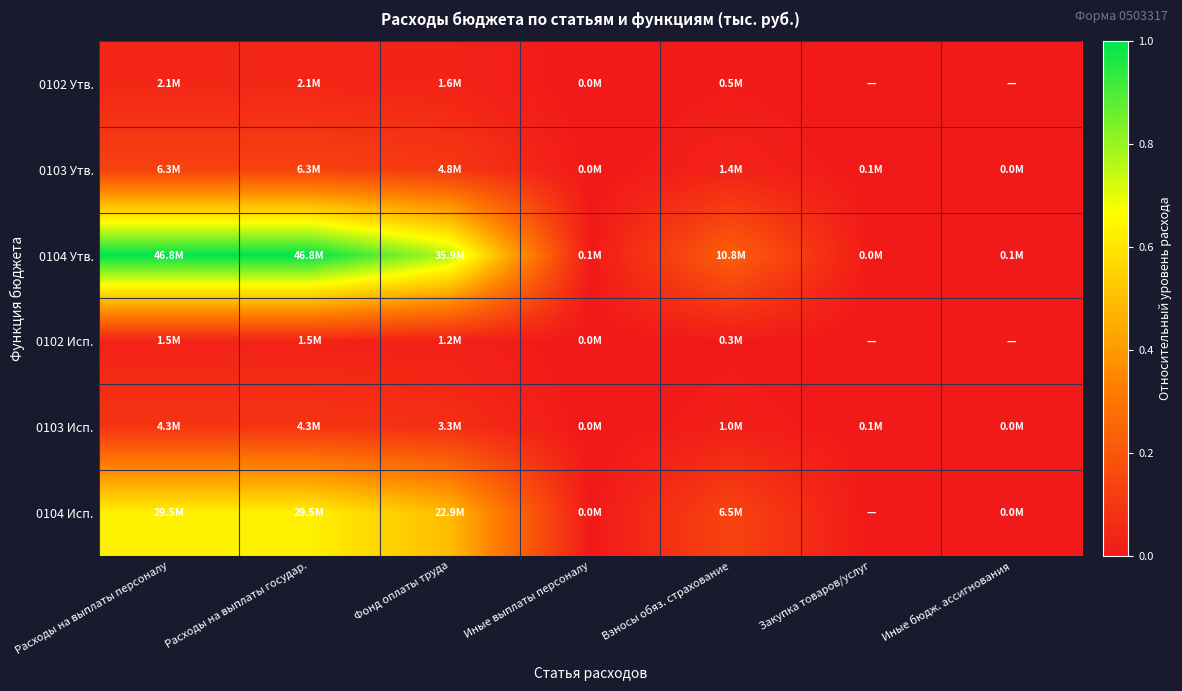

Which has a higher value, Закупка товаров/услуг or Иные выплаты персоналу?

Иные выплаты персоналу